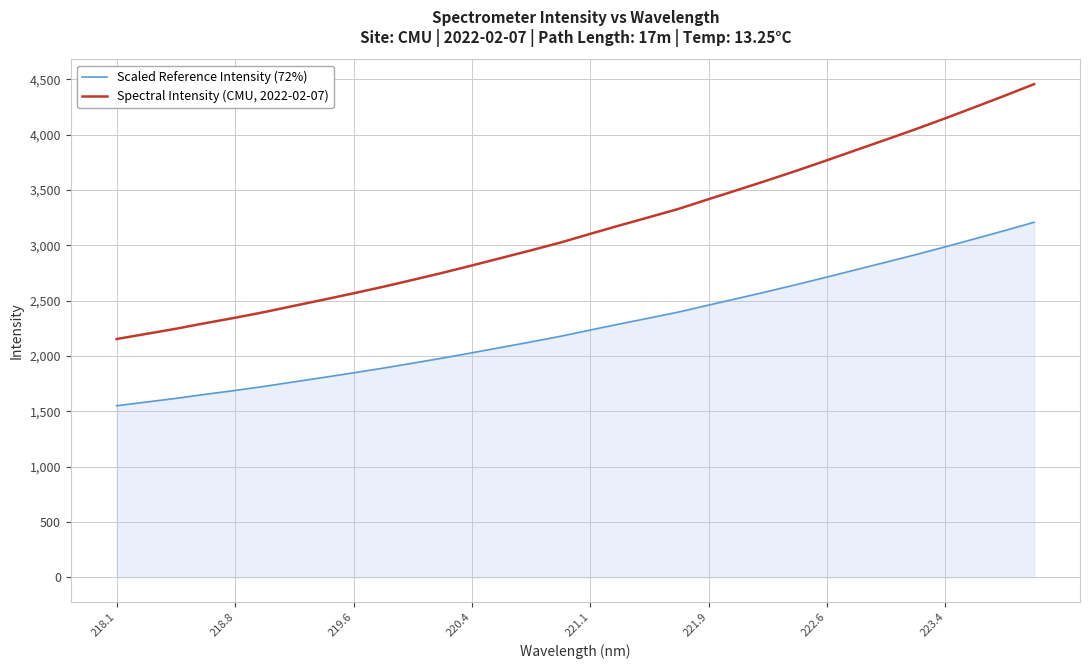

Which series has the largest total across all categories?

Spectral Intensity (CMU, 2022-02-07)